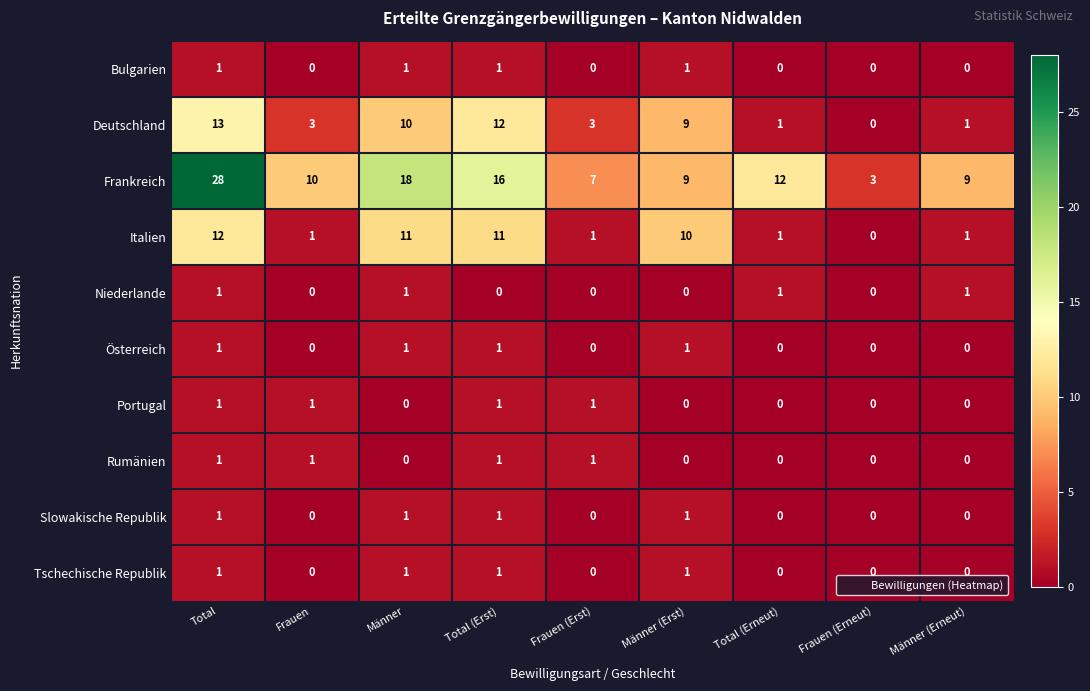

What is the total value across all series at Frauen (Erst)?

13